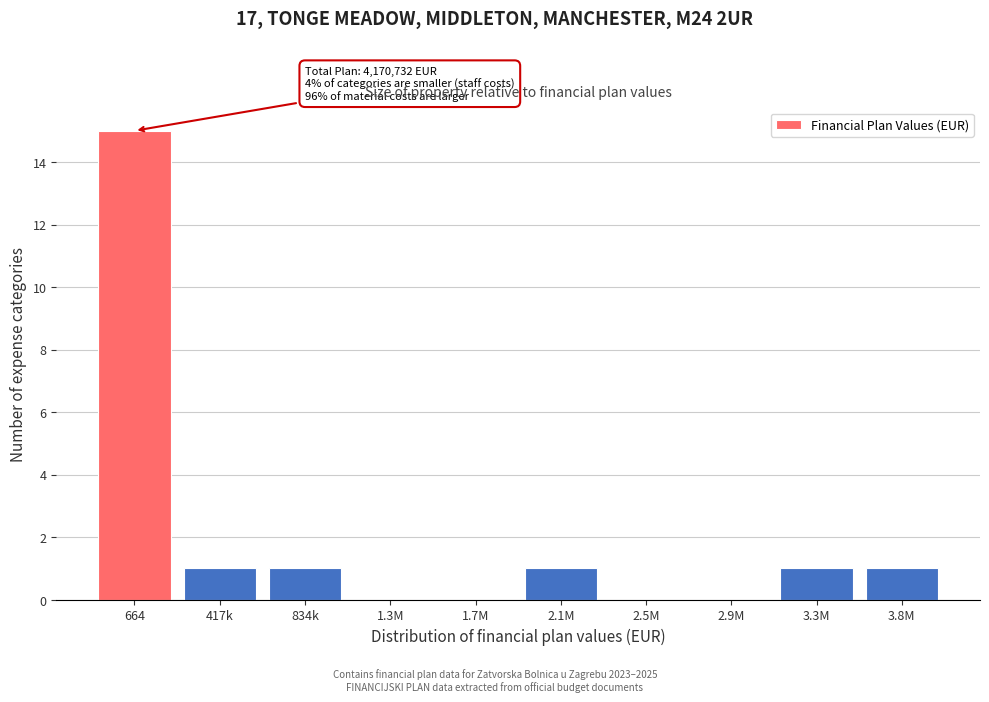

Reading left to right, what are all the values shown in this chart?

664=15	417k=1	834k=1	1.3M=0	1.7M=0	2.1M=1	2.5M=0	2.9M=0	3.3M=1	3.8M=1